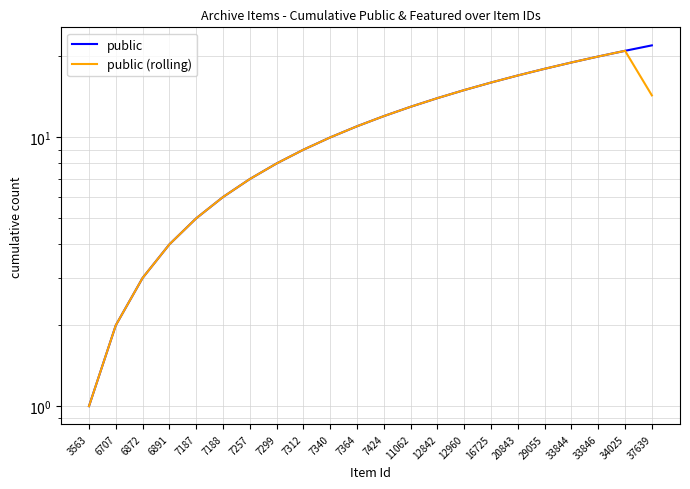

List the labels in order of public value, smallest first.

3563, 6707, 6872, 6891, 7187, 7188, 7257, 7299, 7312, 7340, 7364, 7424, 11062, 12842, 12960, 16725, 20843, 29055, 33844, 33846, 34025, 37639